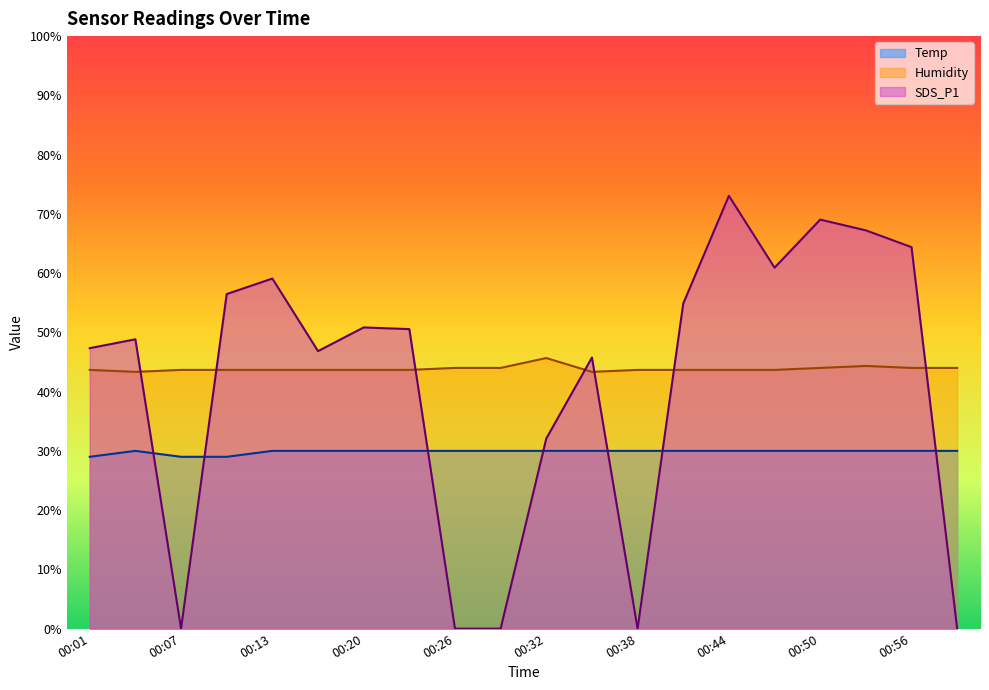

The SDS_P1 series shows 73.0 at 00:44. True or false?

True